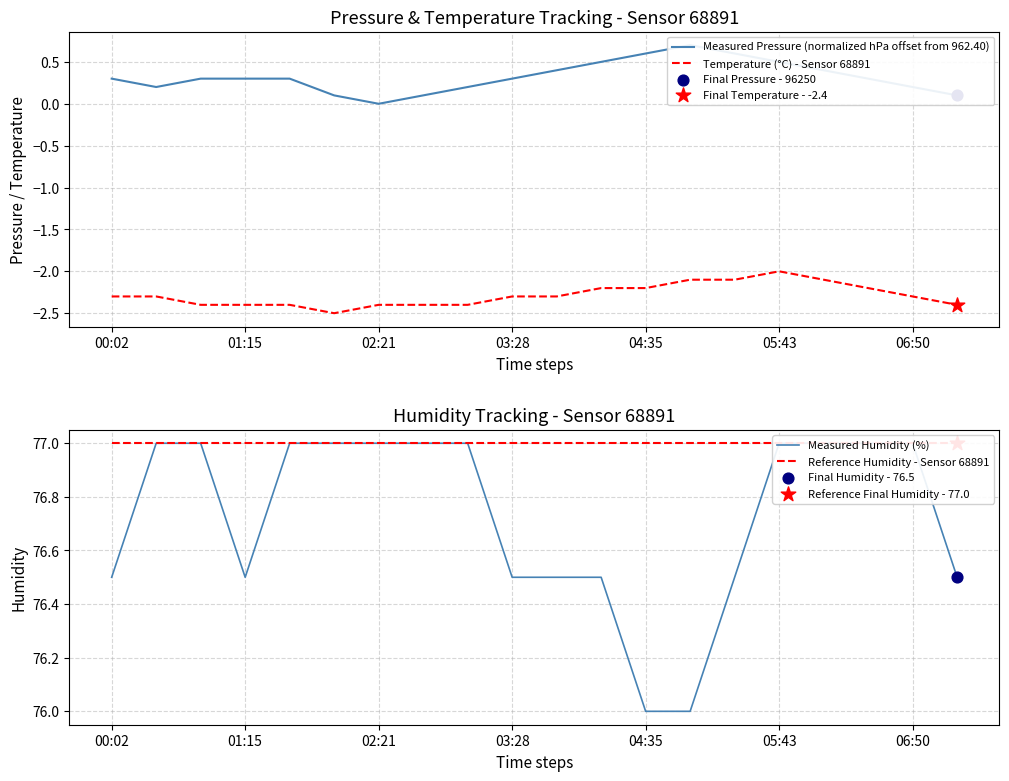

What are all the series names shown in the legend?

Measured Pressure (normalized hPa offset from 962.40), Temperature (°C) - Sensor 68891, Measured Humidity (%), Reference Humidity - Sensor 68891